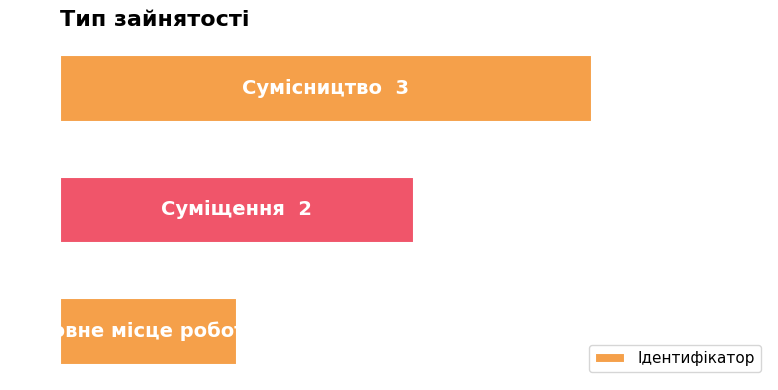

How many bars are there in total?

3